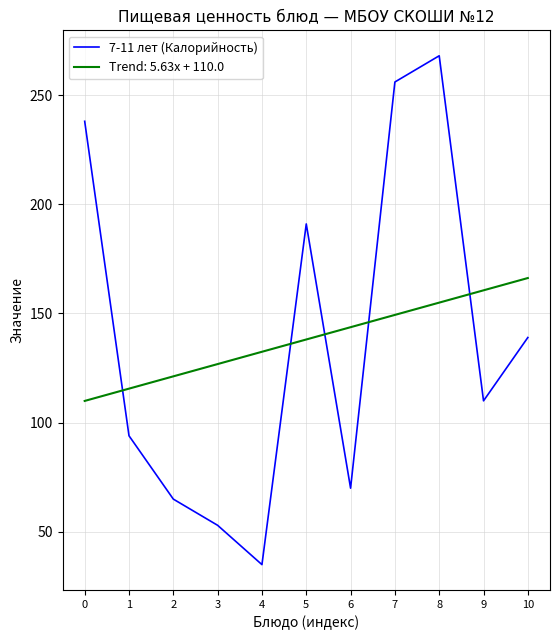

What is the difference between the maximum and minimum values in the 7-11 лет (Калорийность) series?

233.0